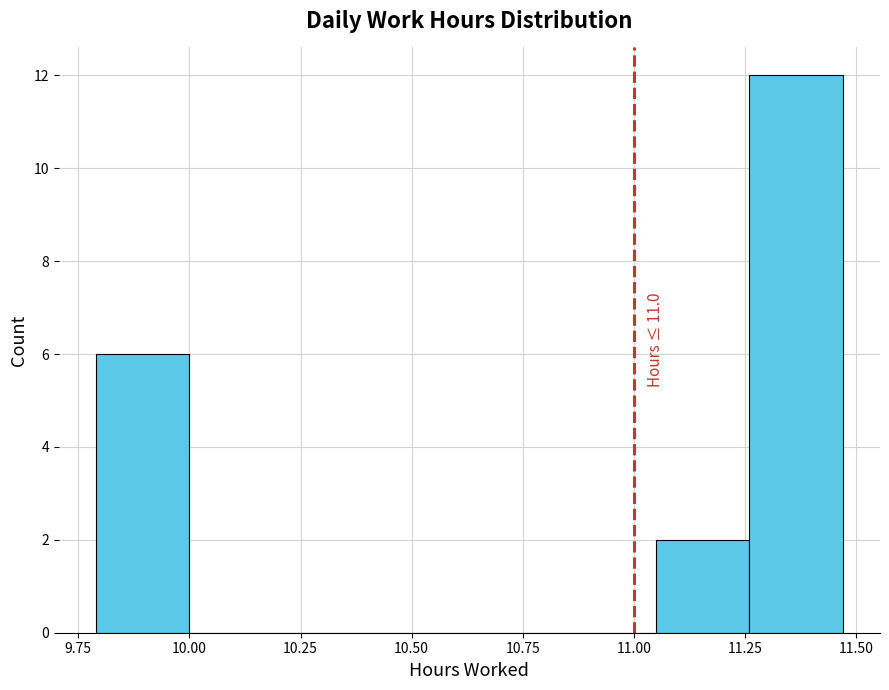

Which range on the x-axis has the tallest bar?

11.26 to 11.47